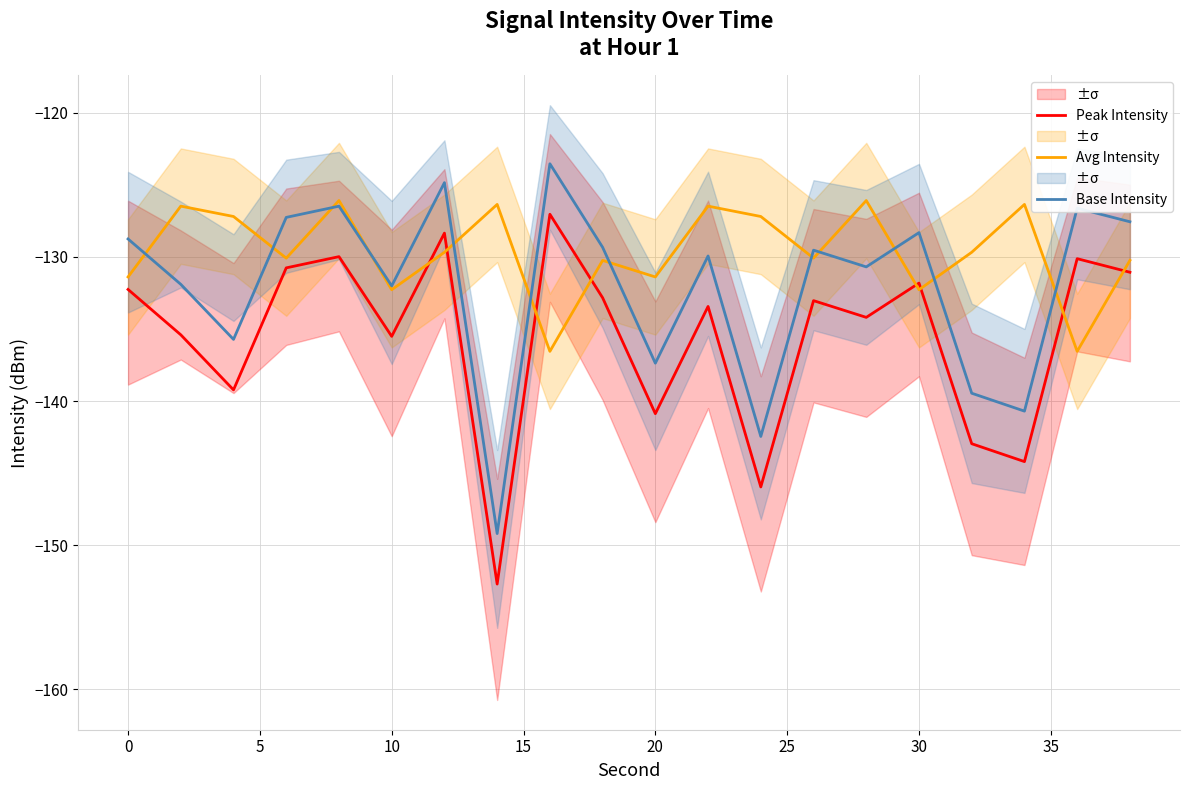

What is the difference between the maximum and minimum values in the Base Intensity series?

25.6